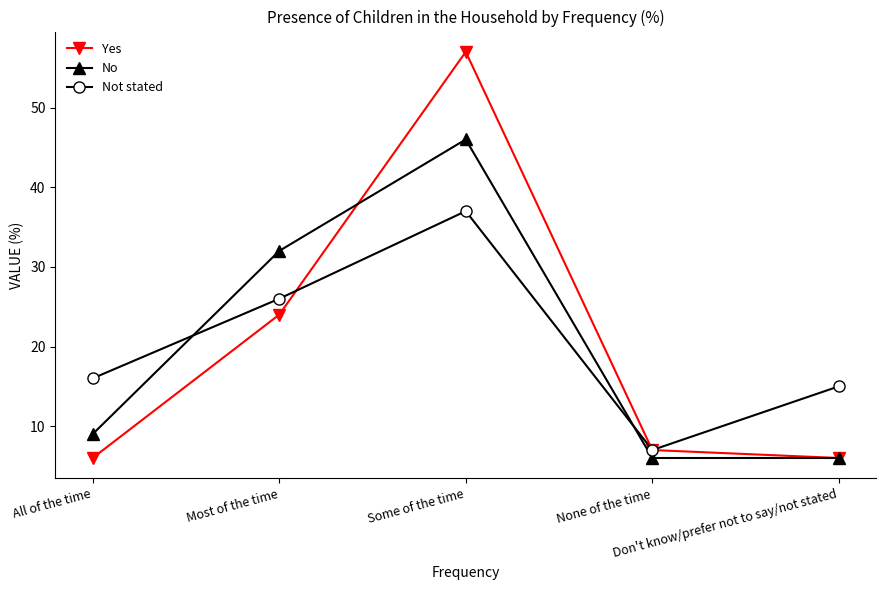

What is the difference between the second highest and second lowest values in the Yes series?

18